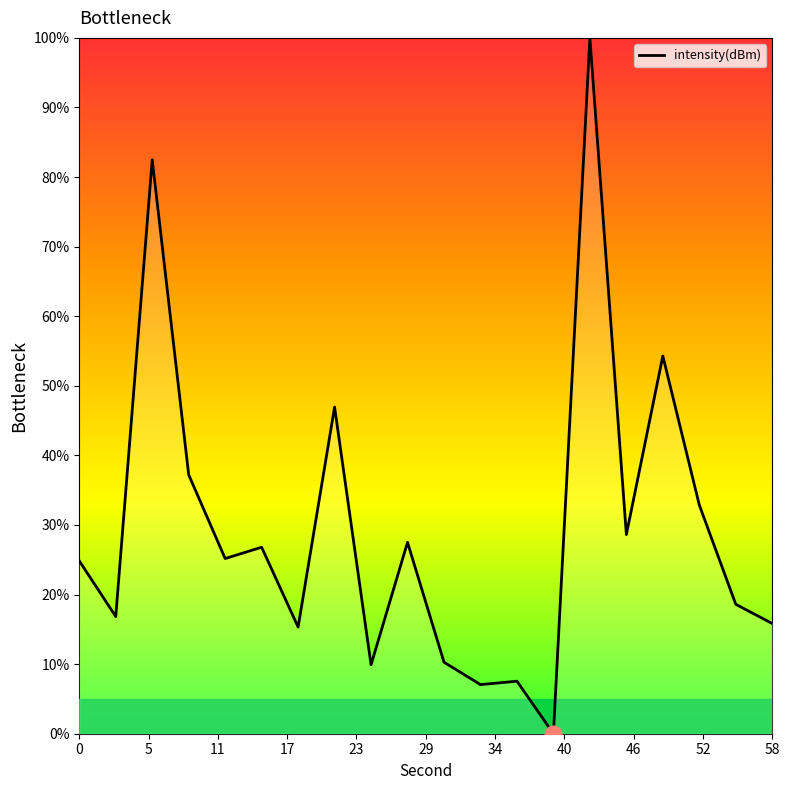

What is the maximum value shown in the chart?

100.0